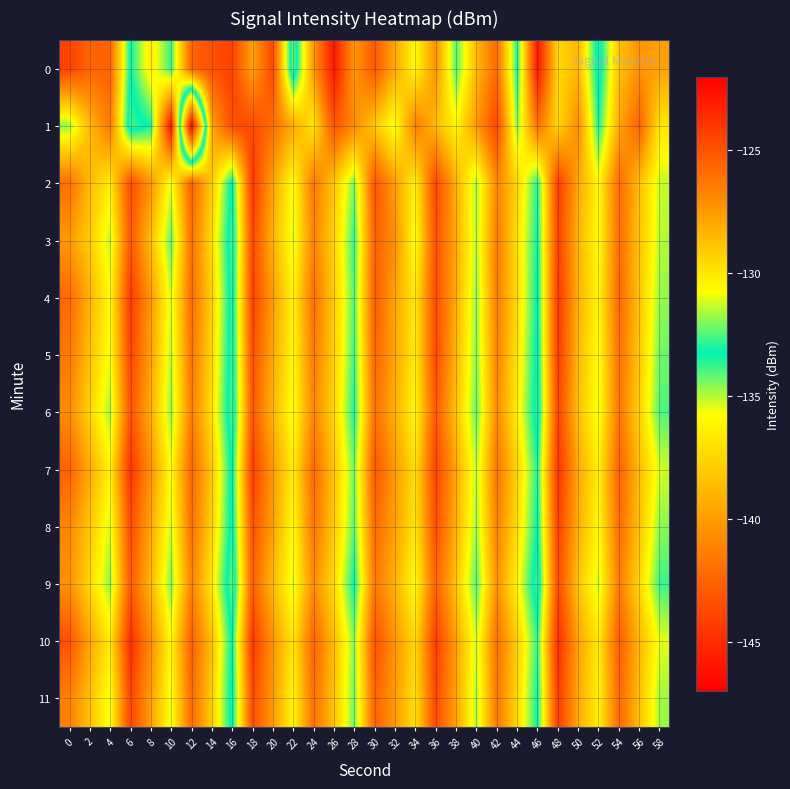

What is the difference between the highest and lowest values at 38?

4.8